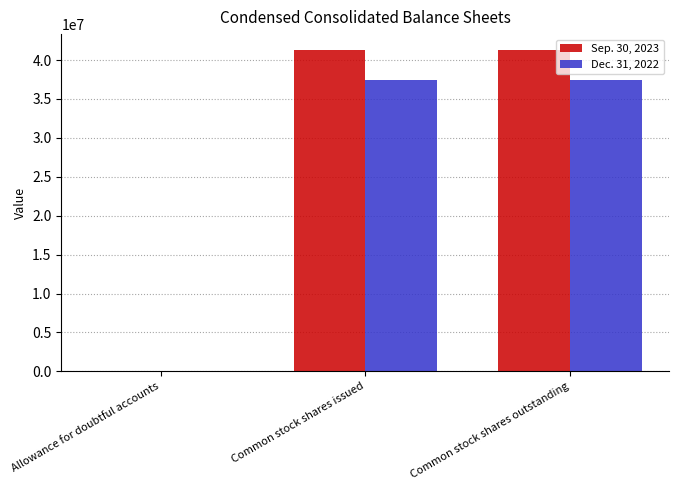

Read the Dec. 31, 2022 value at Allowance for doubtful accounts.

102